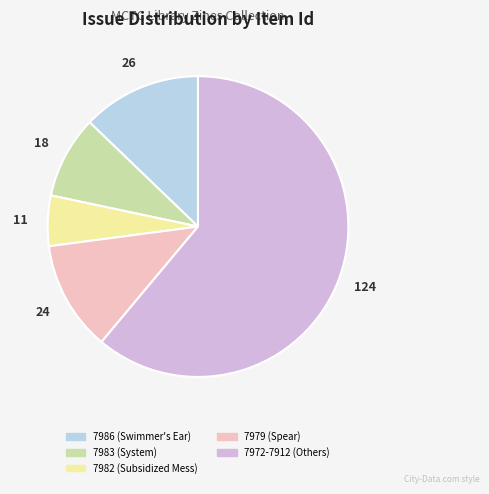

Does any single category account for the majority?

Yes